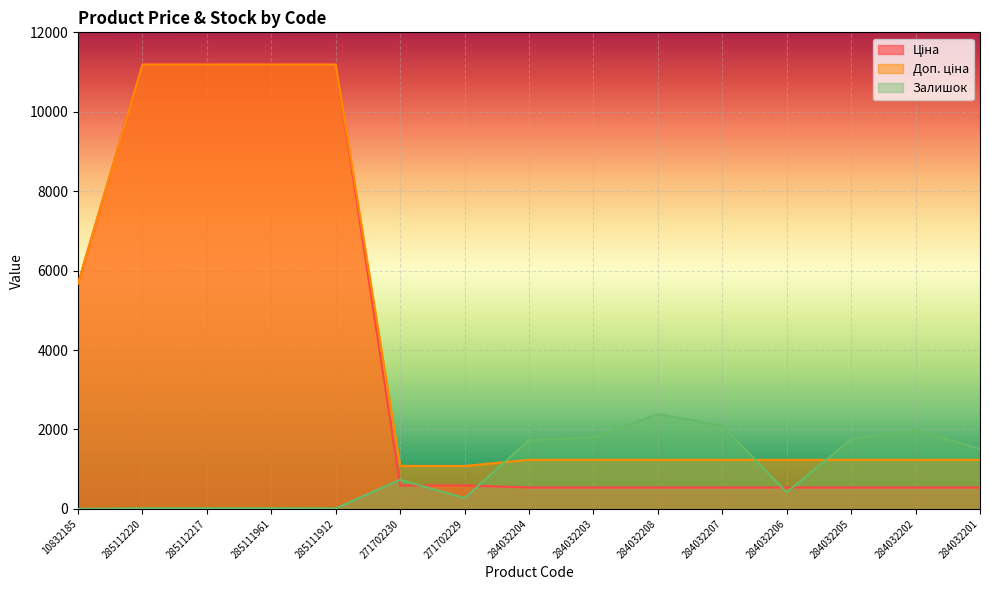

What is the label of the 15th point from the right?

10832185